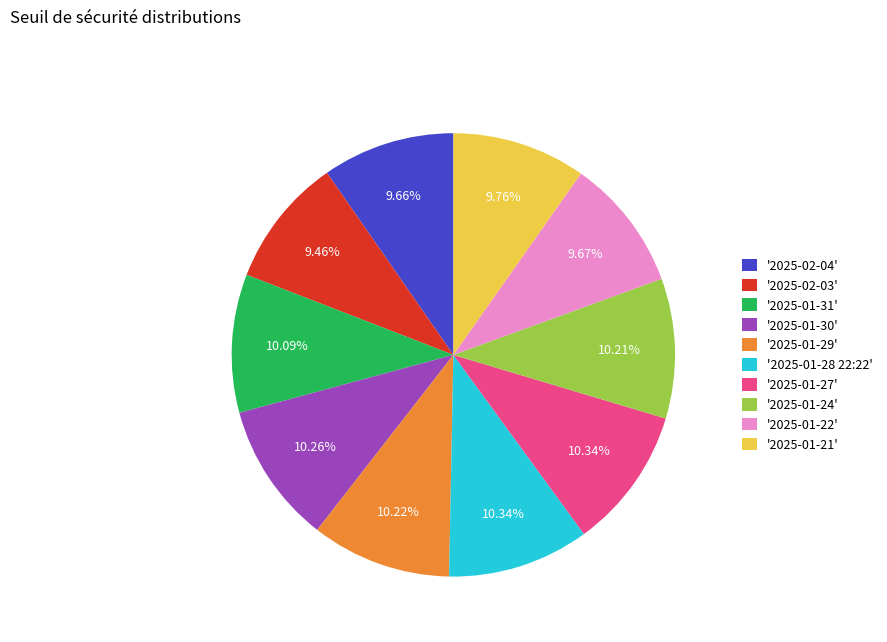

Do '2025-01-28 22:22' and '2025-01-30' together represent more than half of the pie?

No